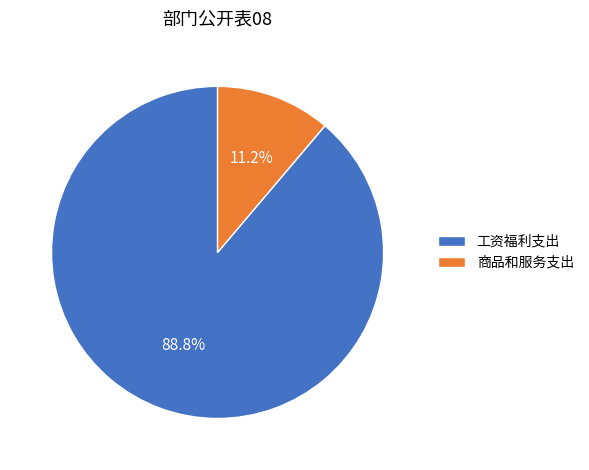

Does 工资福利支出 represent more than half of the total?

Yes